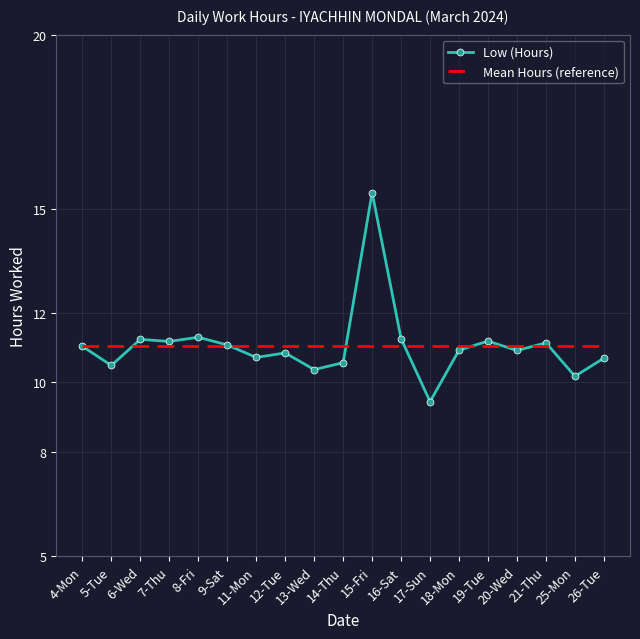

At which category is the sum across all series the highest?

15-Fri